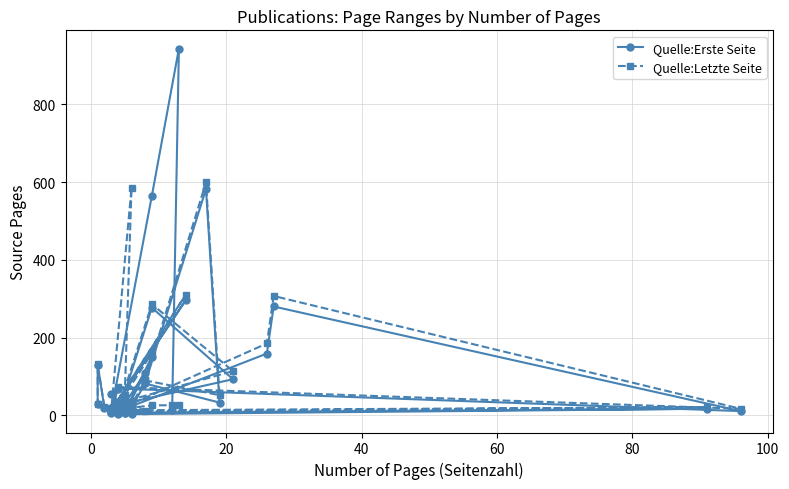

What is the average value of the Quelle:Letzte Seite series?

90